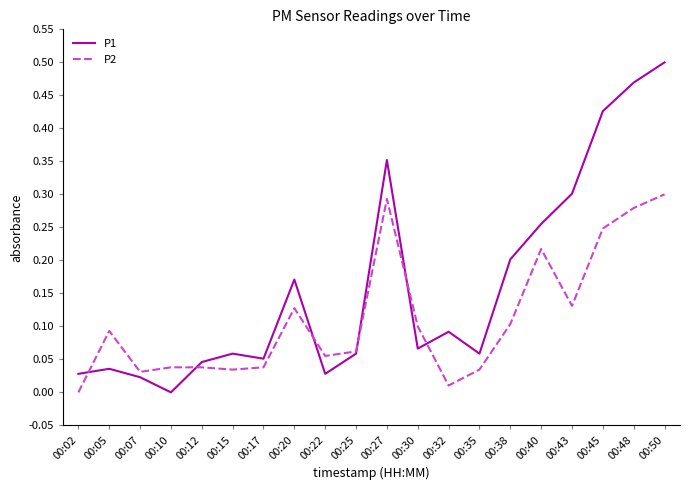

Does the chart have visible grid lines?

No